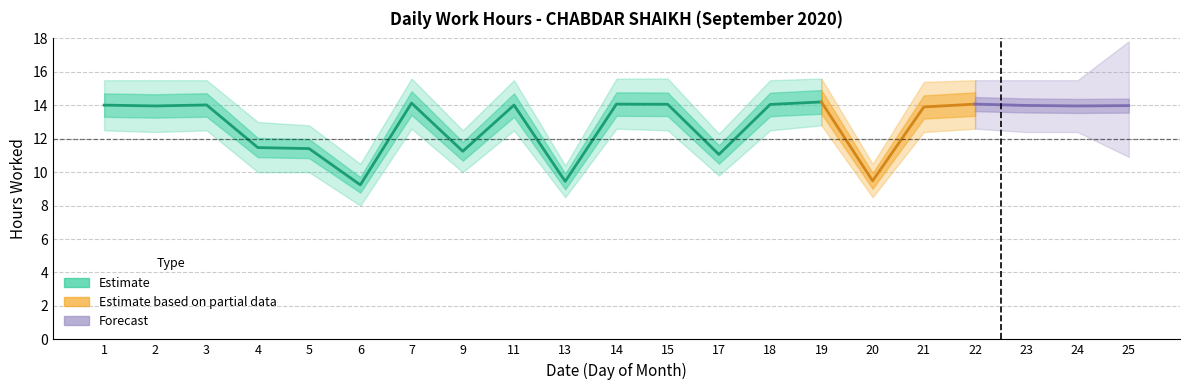

What is the difference between the maximum and minimum values in the Low lower series?

4.8